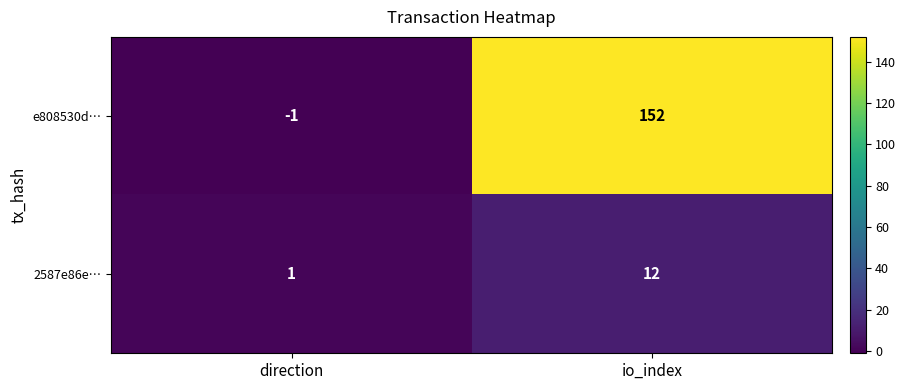

At how many categories does at least one series exceed 39?

1